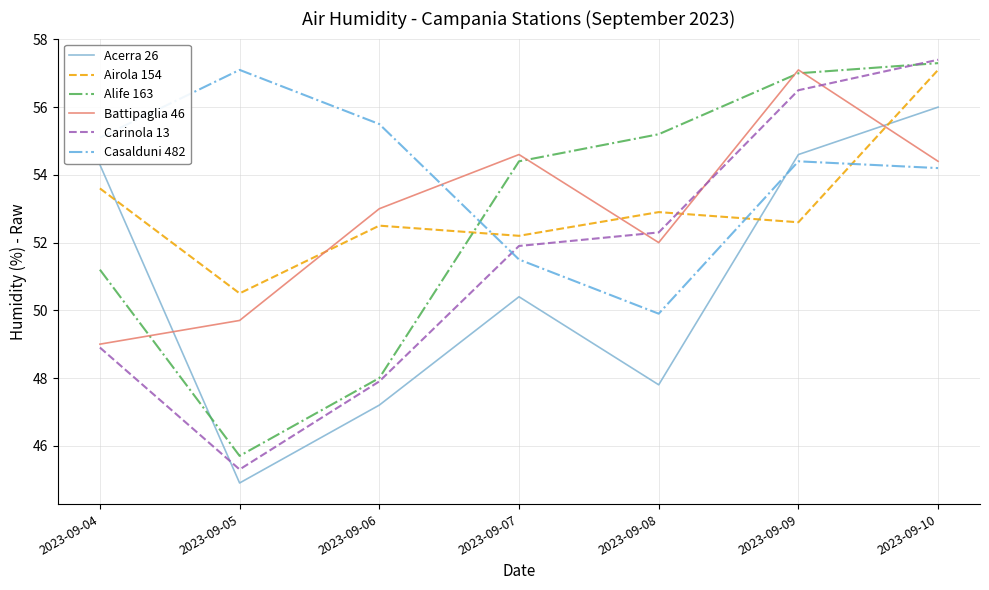

What is the lowest value of the Casalduni 482 series?

49.9